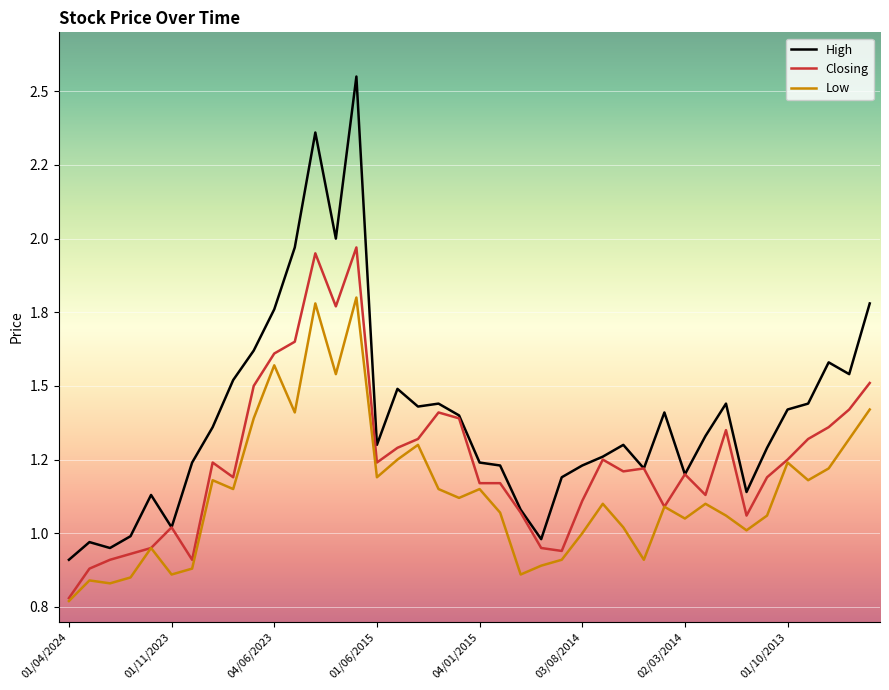

What are all the series names shown in the legend?

High, Closing, Low